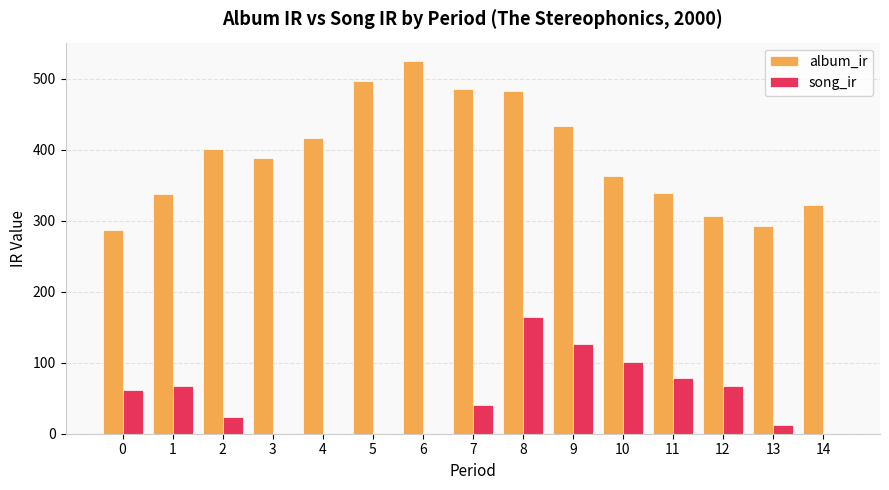

Is the value of song_ir at 4 greater than the value of album_ir at 9?

No